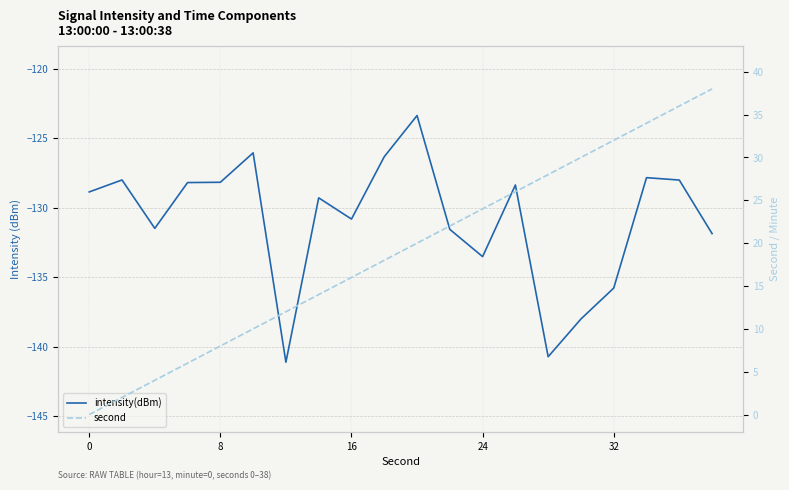

Which series has the largest total across all categories?

second